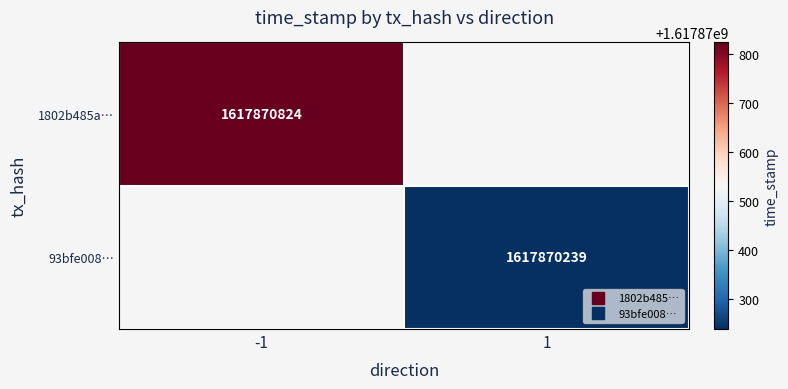

Which series has the largest total across all categories?

1802b485a196c1037b5cdec6bd6cb0e75f1da6f